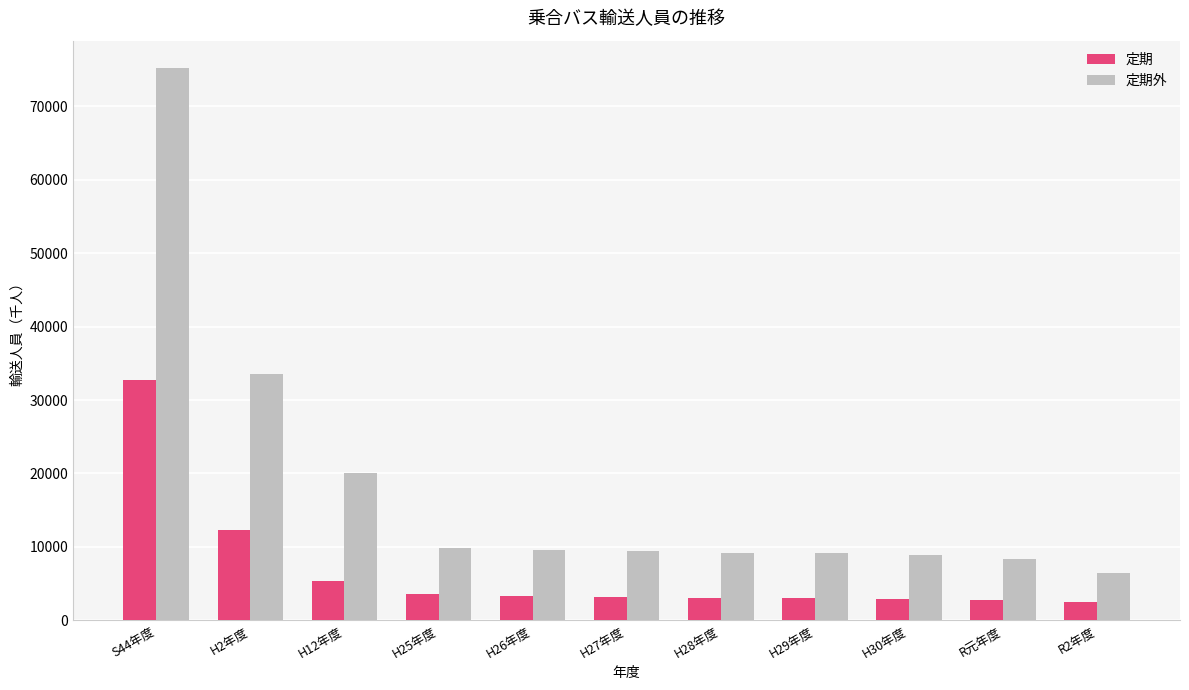

The 定期外 series shows 26933.9 at H12年度. True or false?

False